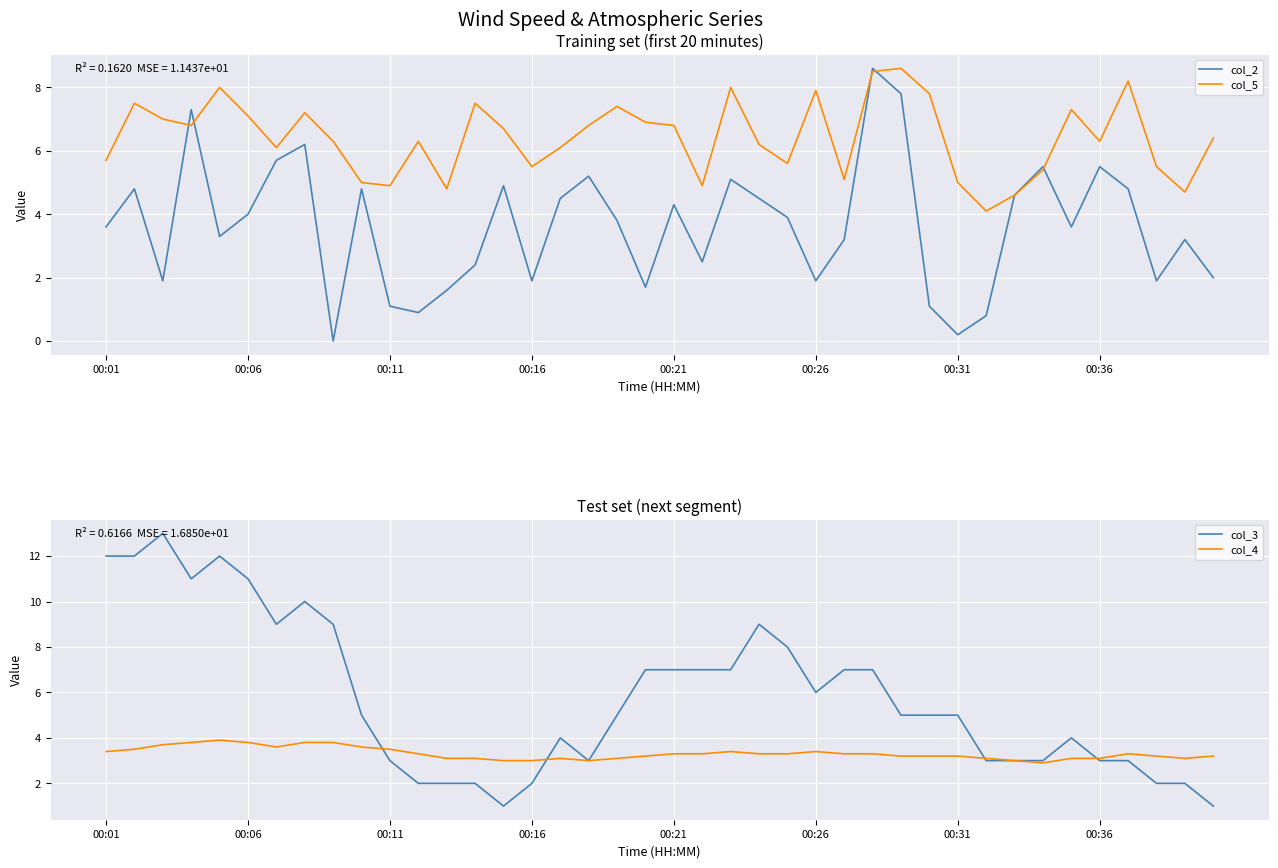

Is it true that col_3 equals 3.0 at 00:11?

True